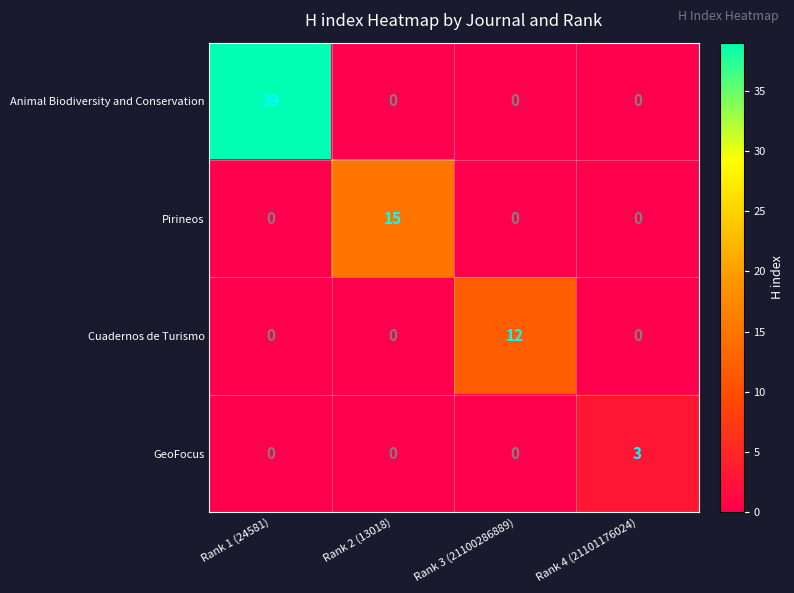

True or false: Animal Biodiversity and Conservation has a value of 0 at Rank 3 (21100286889).

True